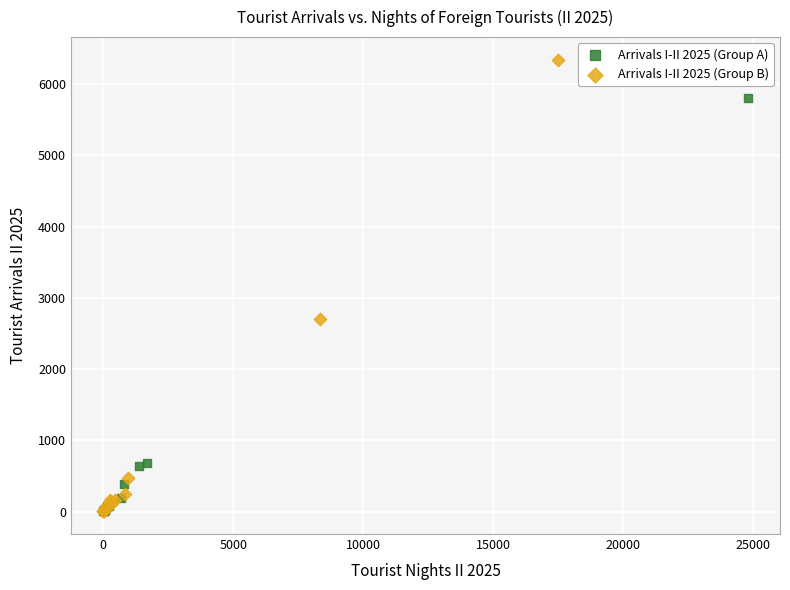

Which series contains the highest Y value?

Arrivals I-II 2025 (Group B)